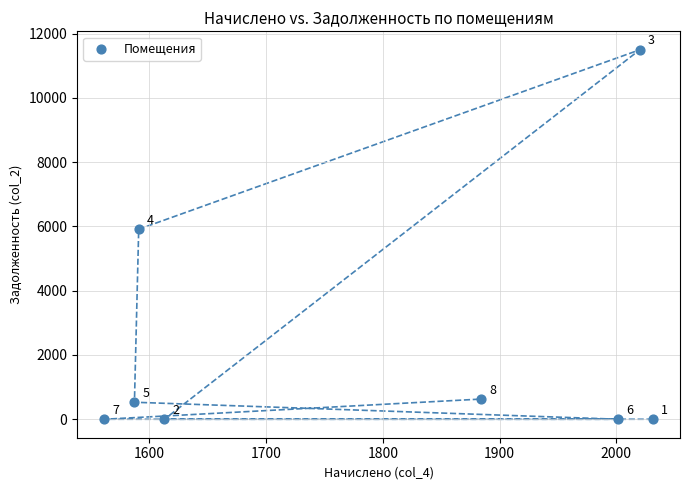

What Y value in the scatter plot is closest to 5747?

5911.9